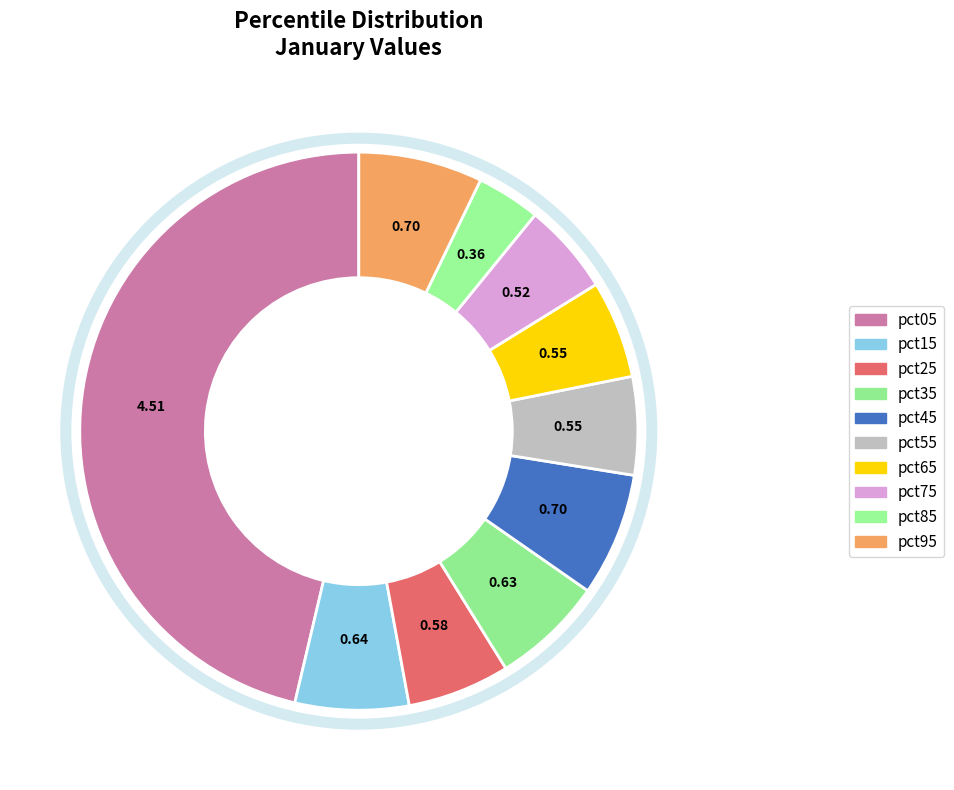

What is the change in value from pct25 to pct85?

-0.2